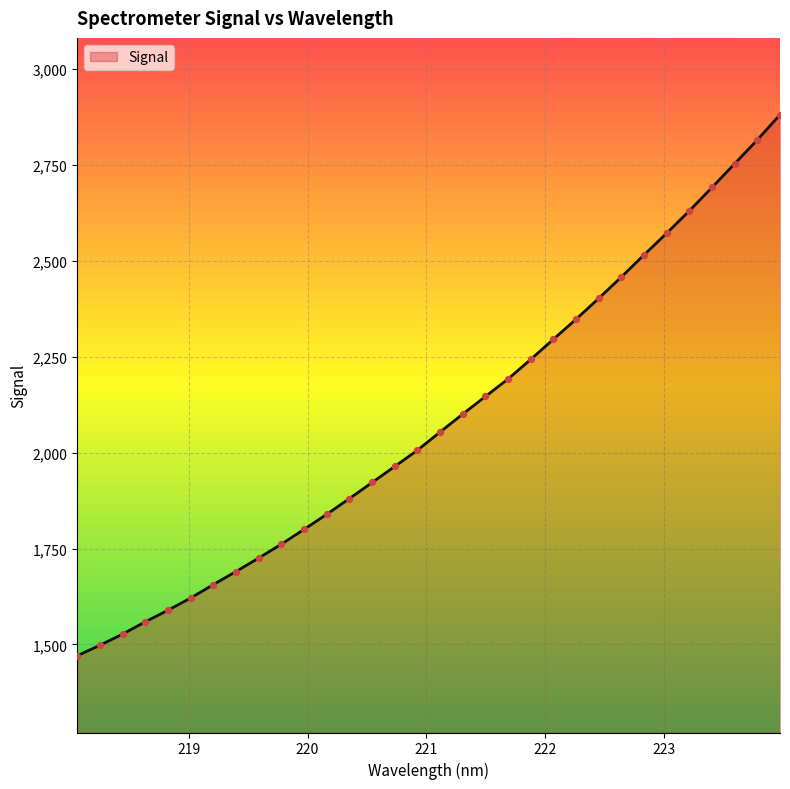

What is the difference between the maximum and minimum values?

1410.0